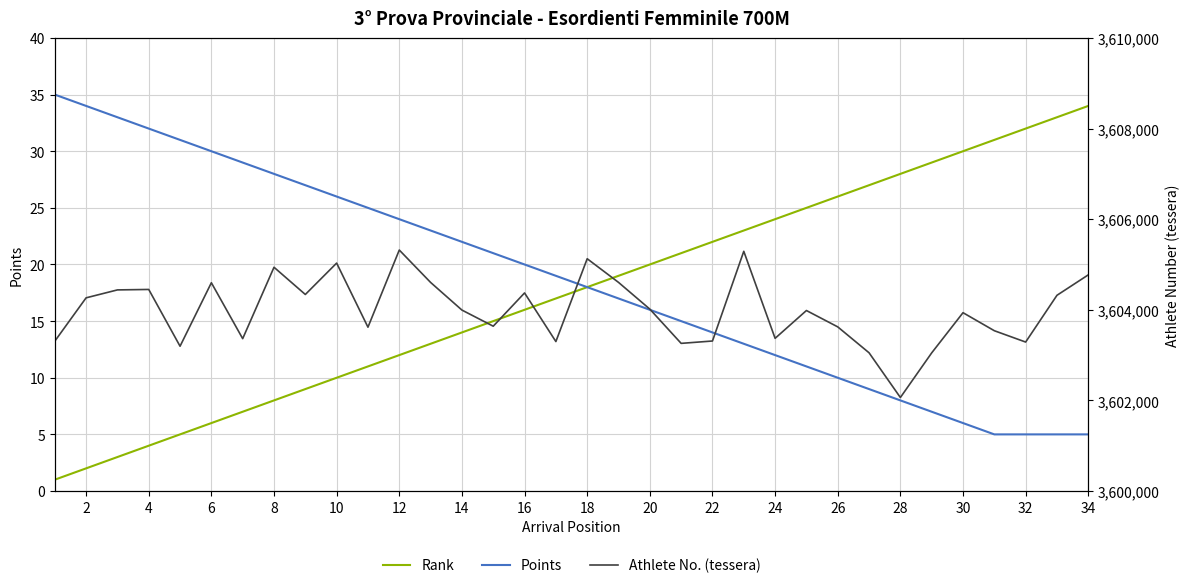

True or false: Athlete No. (tessera) has a value of 3603299 at 32.

True